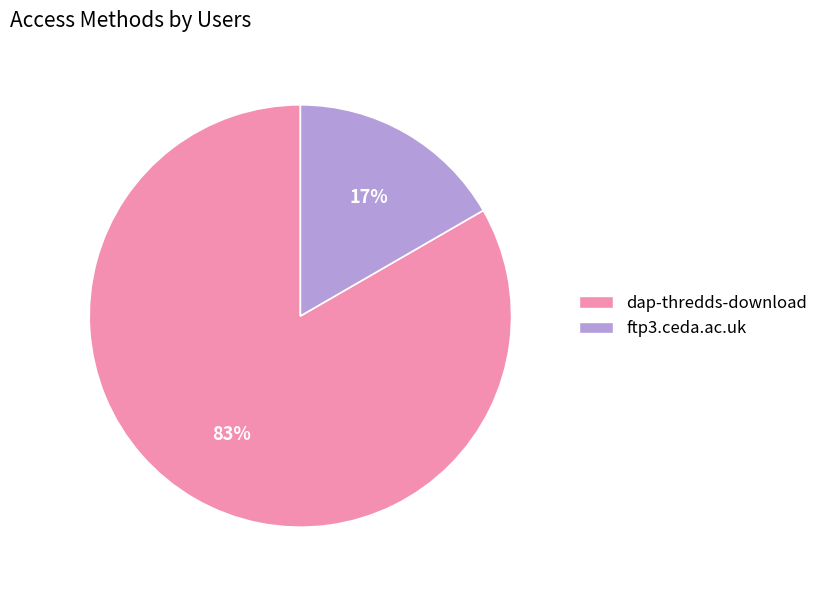

The ftp3.ceda.ac.uk slice represents 17% of the pie. True or false?

True